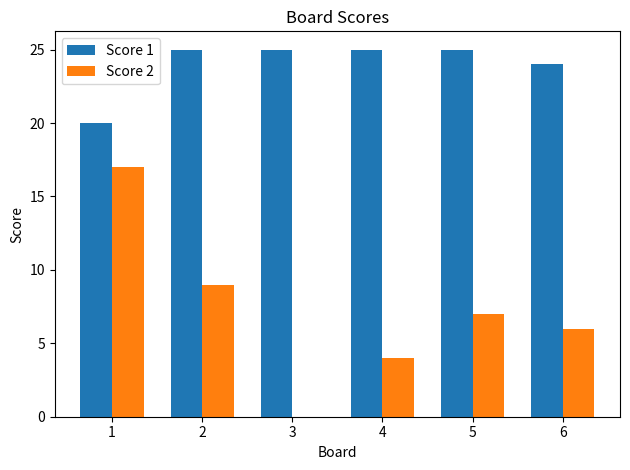

The value of Score 2 at 5 is 4. True or false?

False